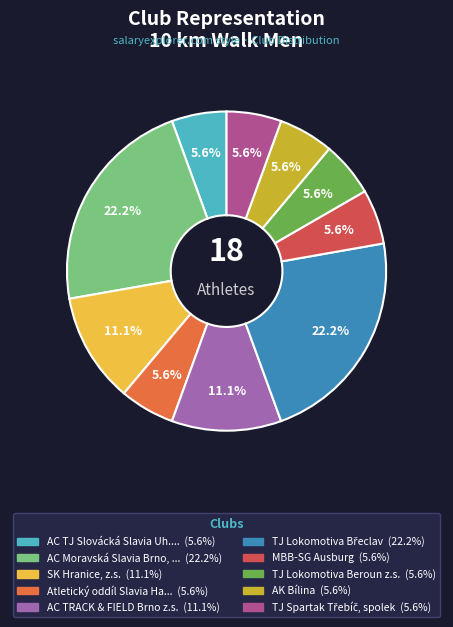

Is there a majority slice in this chart?

No